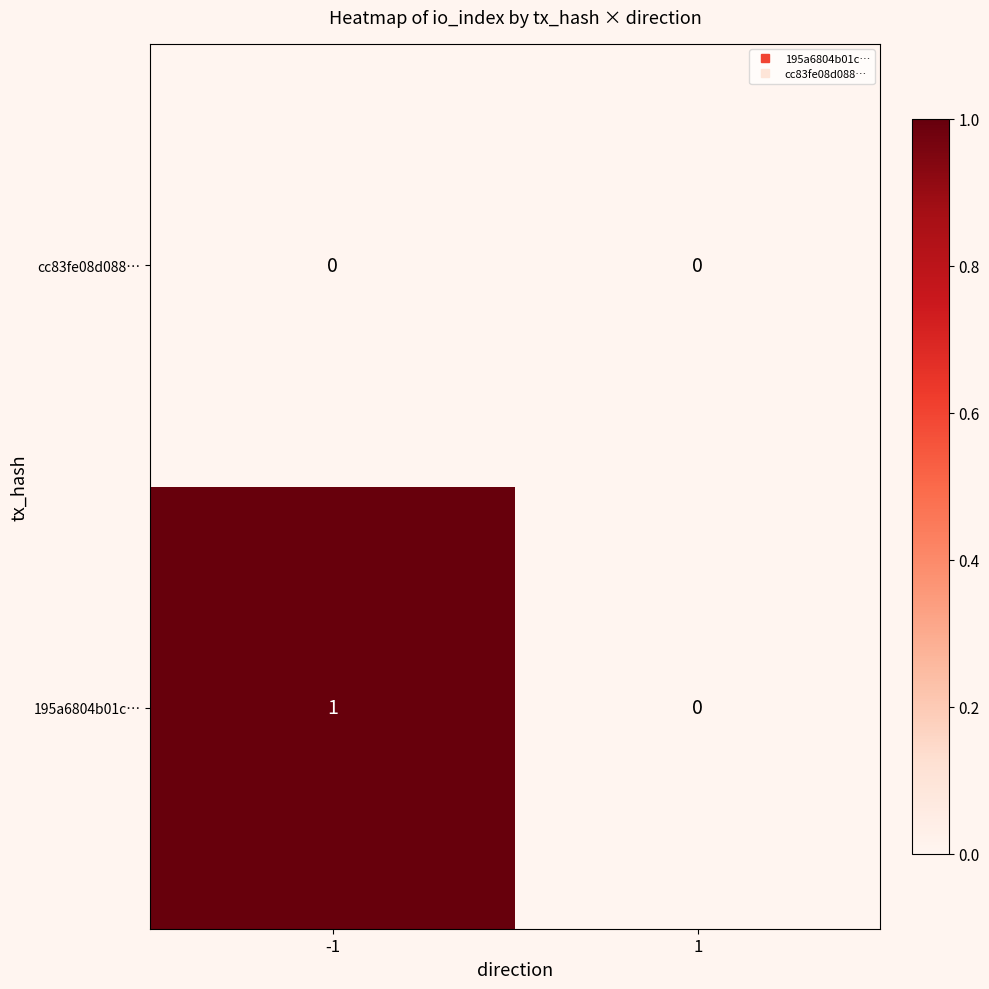

Which series has the widest spread of values?

195a6804b01c…